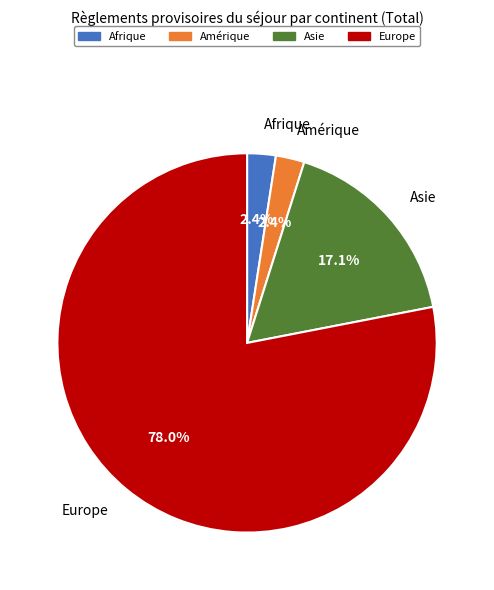

Count the number of slices in the pie.

4